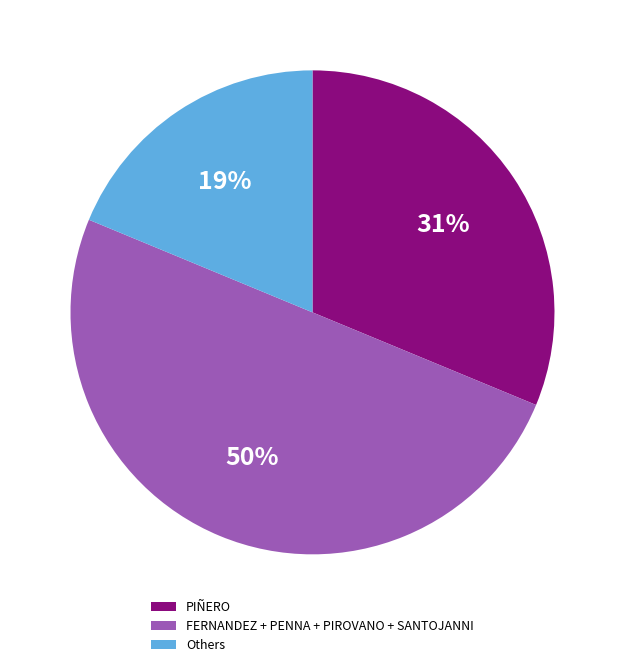

Count the number of slices in the pie.

3